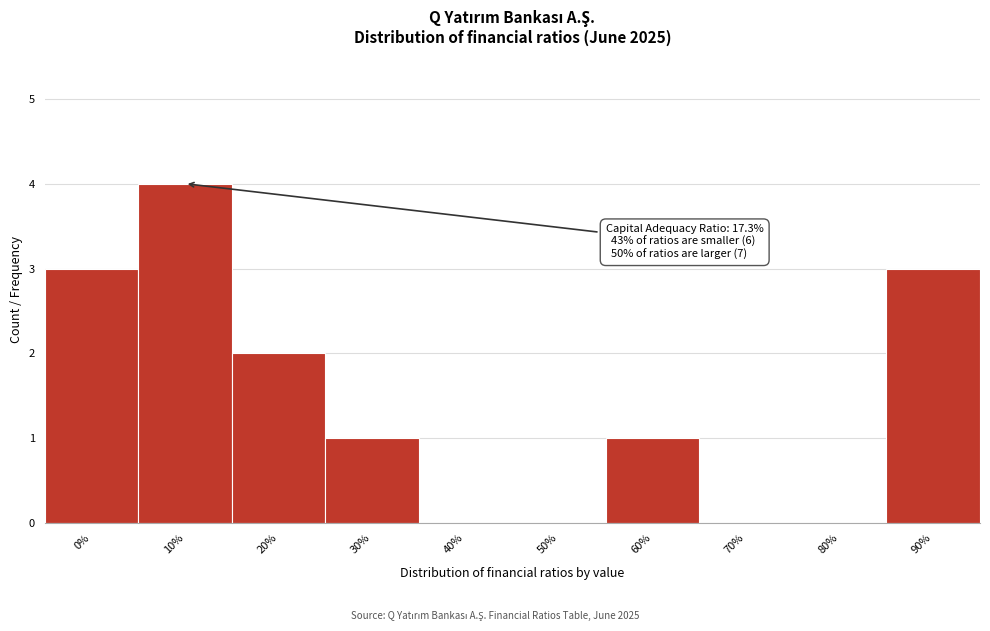

Reading right to left, extract all data points from this chart.

90%=3	80%=0	70%=0	60%=1	50%=0	40%=0	30%=1	20%=2	10%=4	0%=3